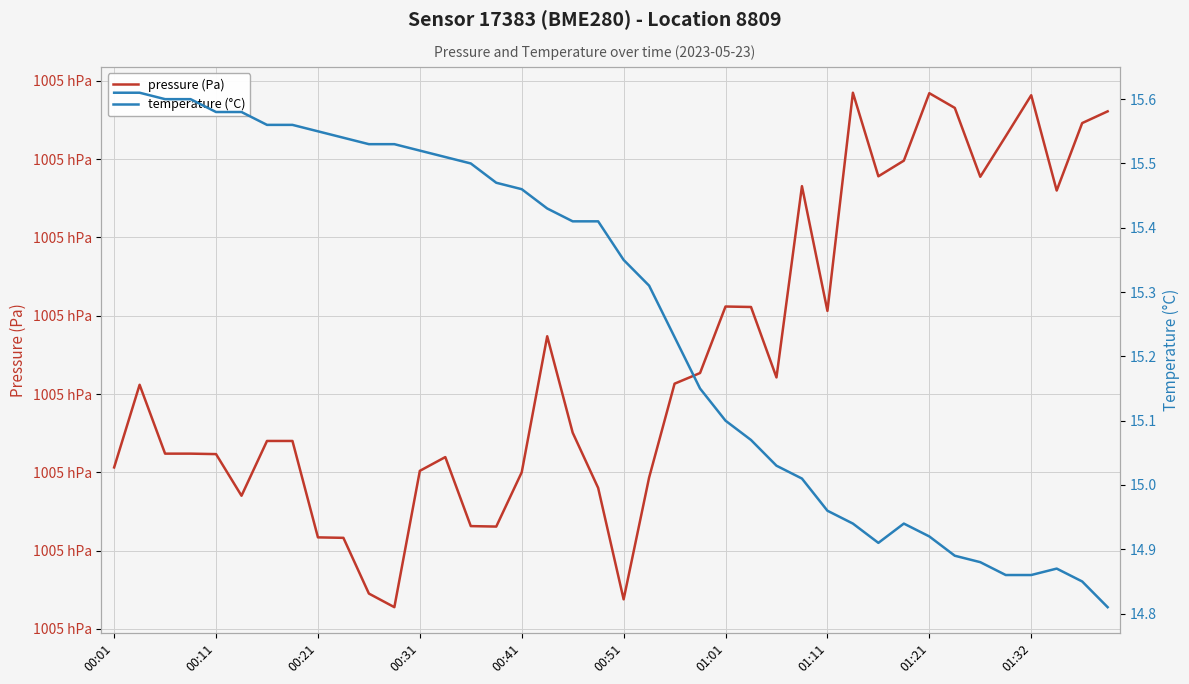

True or false: temperature (°C) and pressure (Pa) intersect in this chart.

False